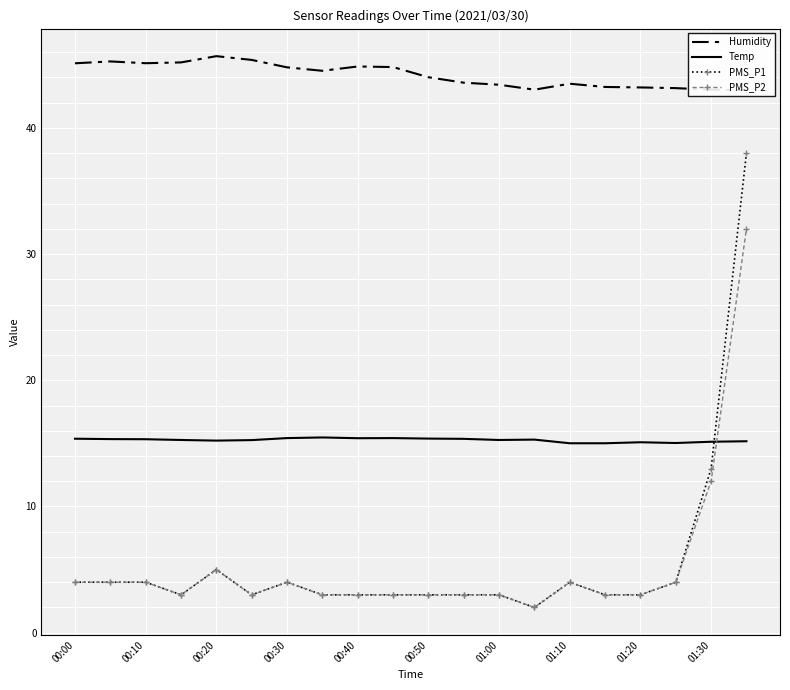

At which label is PMS_P1 closest to 20?

01:30